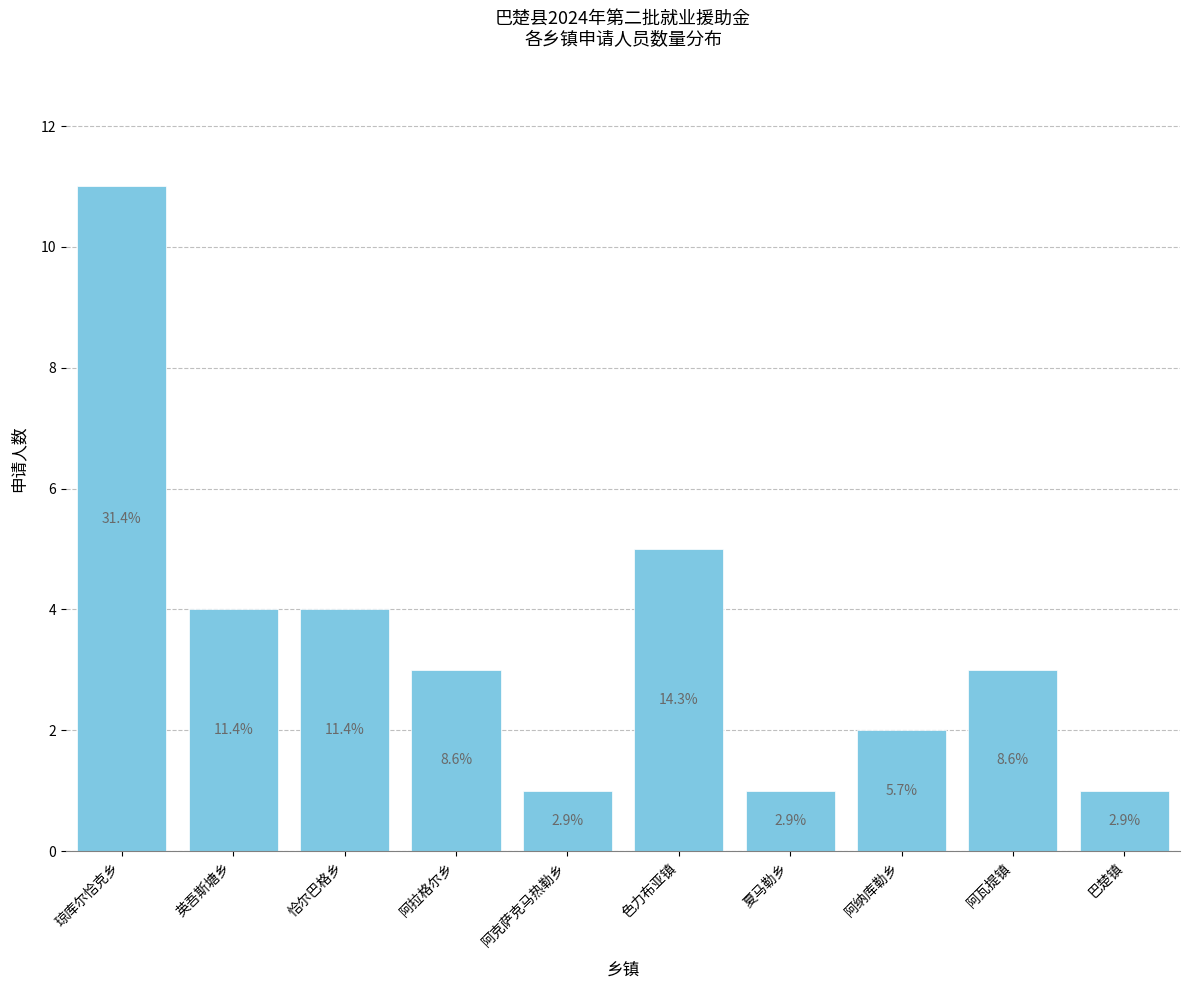

What is the average value?

4